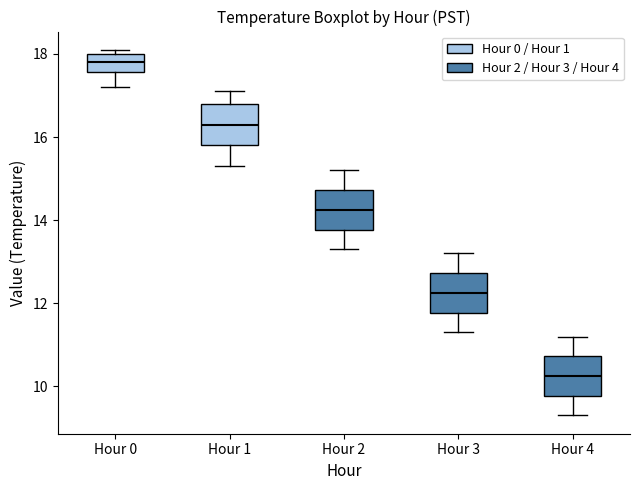

Which box's median line is the lowest?

Hour 4